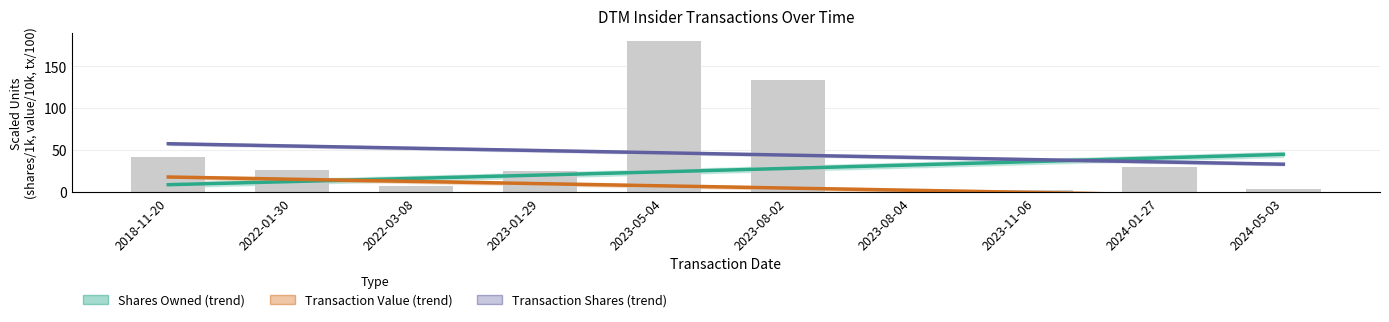

At which label is Shares Owned (trend) closest to 26?

2023-05-04